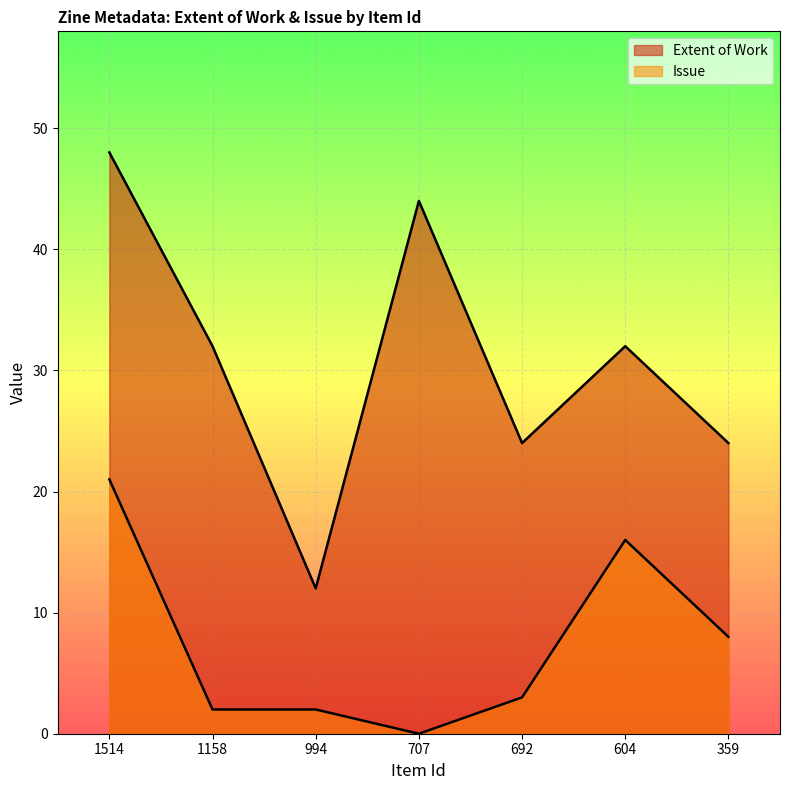

True or false: Issue and Extent of Work cross at least once.

False